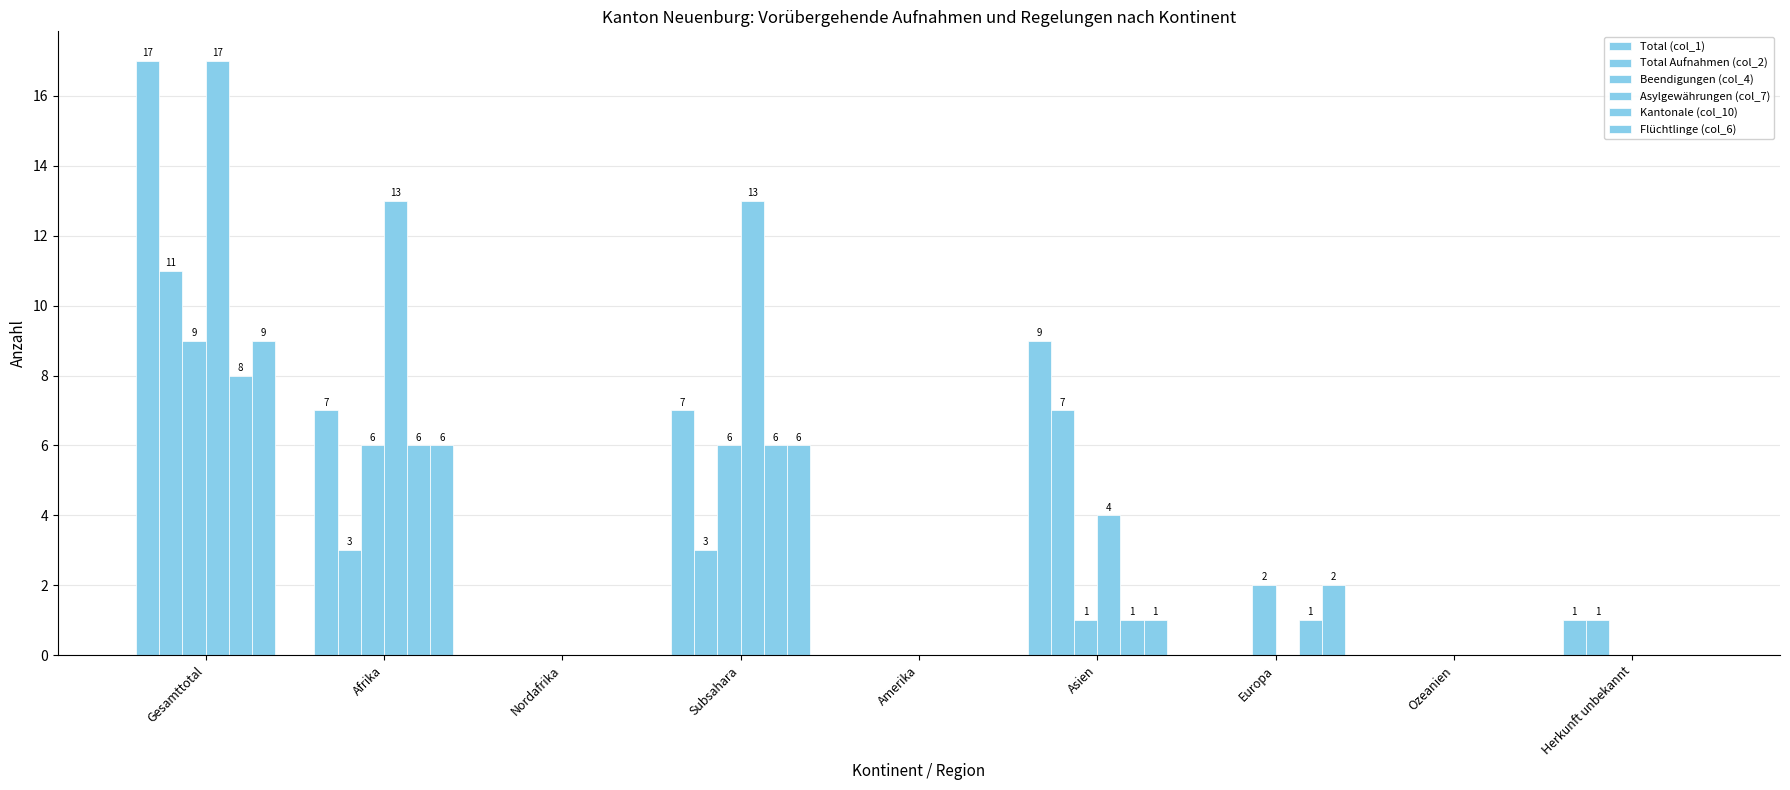

True or false: Flüchtlinge (col_6) has a value of 2 at Subsahara.

False